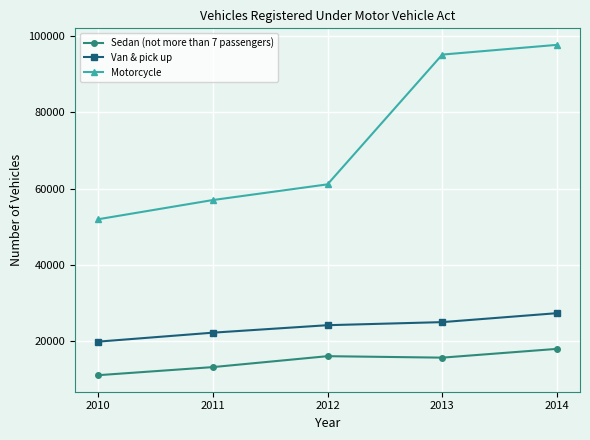

Does the chart display data point markers on the line(s)?

Yes